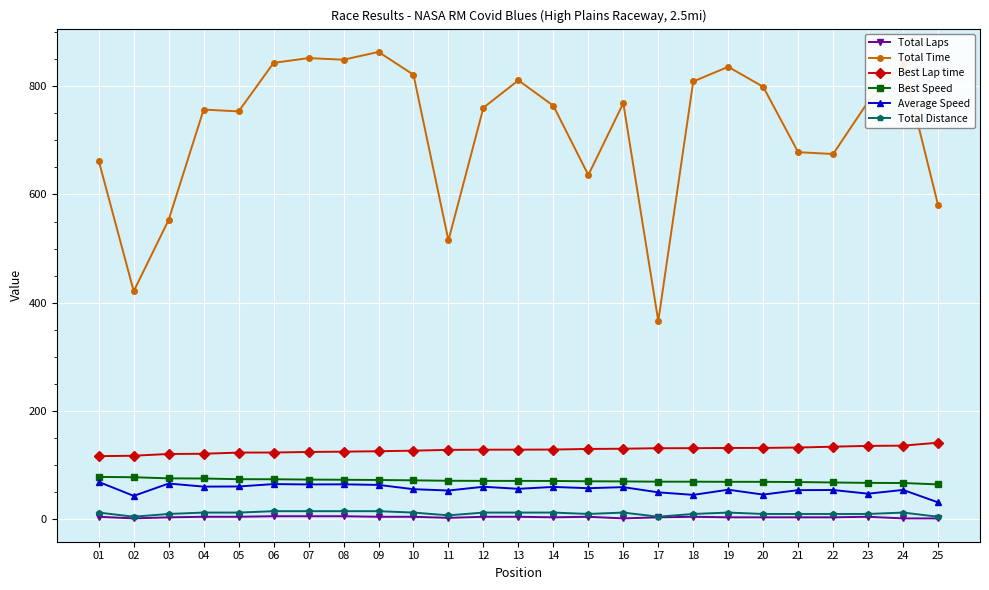

True or false: Total Distance has more than 0 points higher than both neighbors.

True